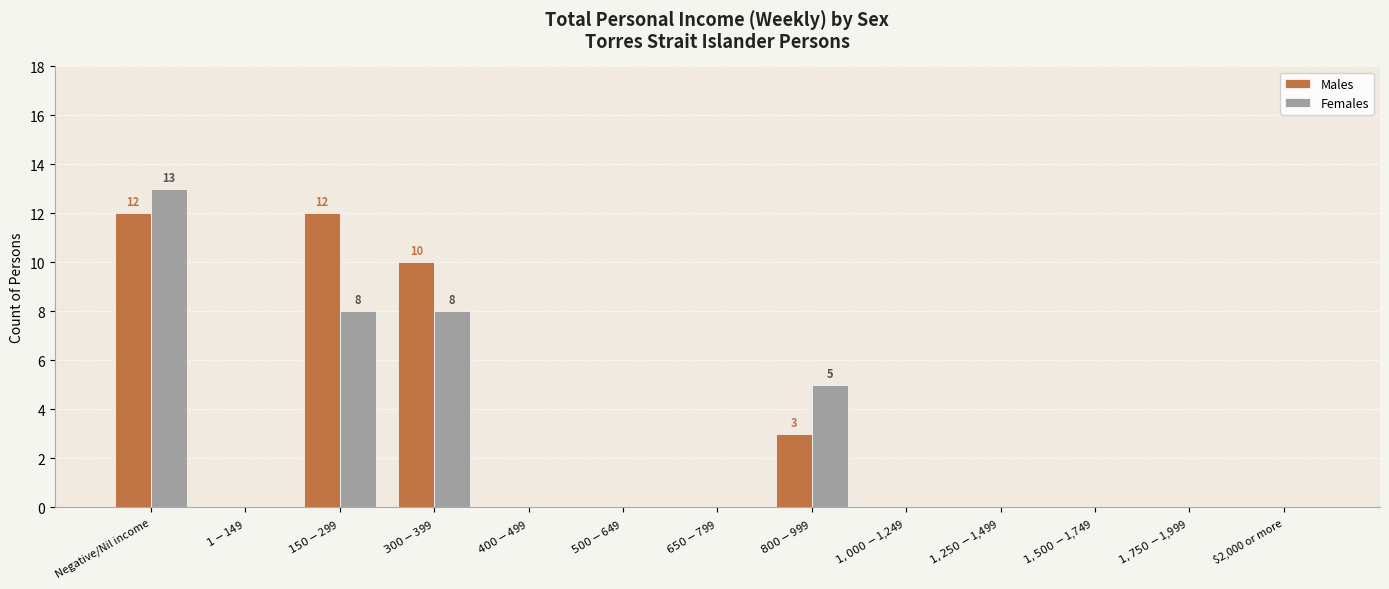

Which series has the widest spread of values?

Females